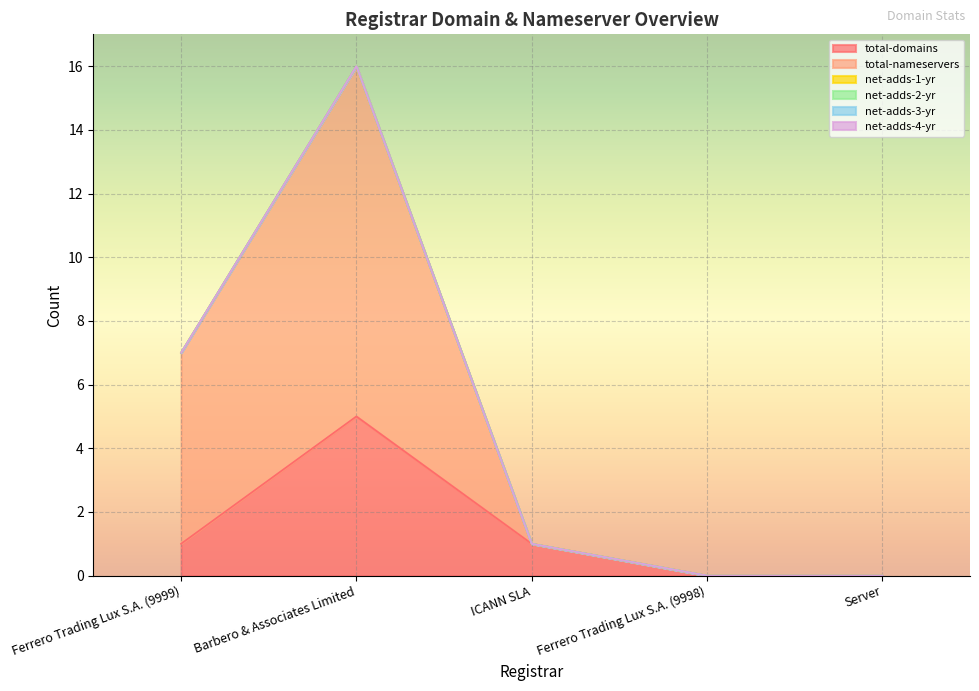

At which label does net-adds-2-yr reach its minimum?

Ferrero Trading Lux S.A. (9999)